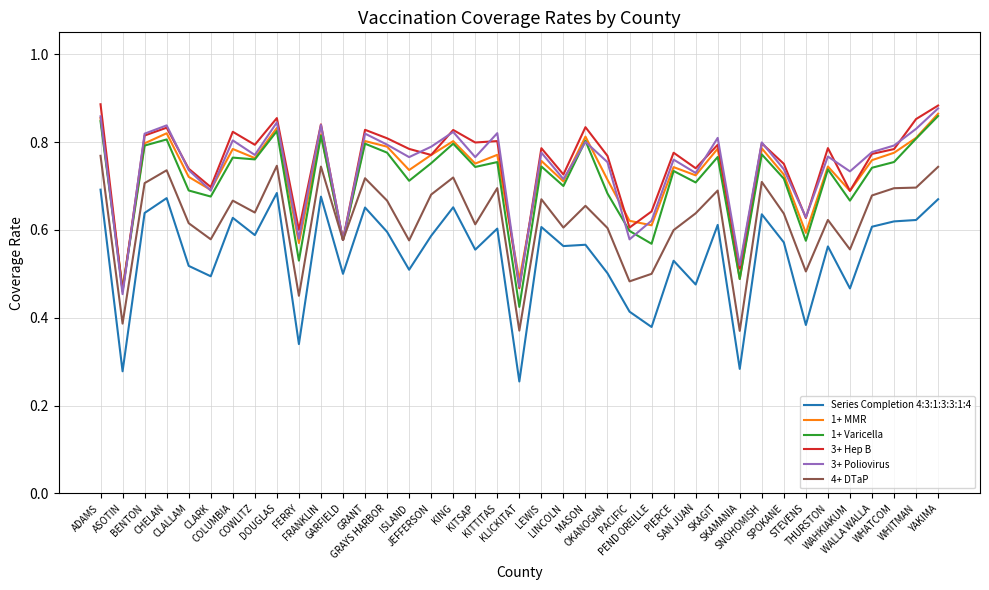

At how many categories does at least one series exceed 0?

39